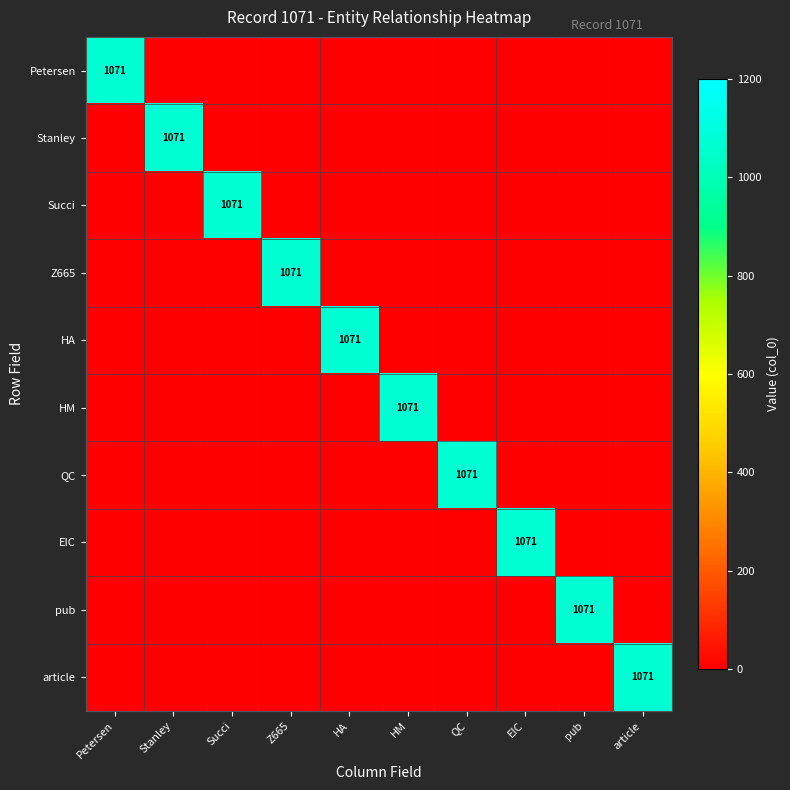

Is the value of Succi at QC greater than the value of article at Succi?

No